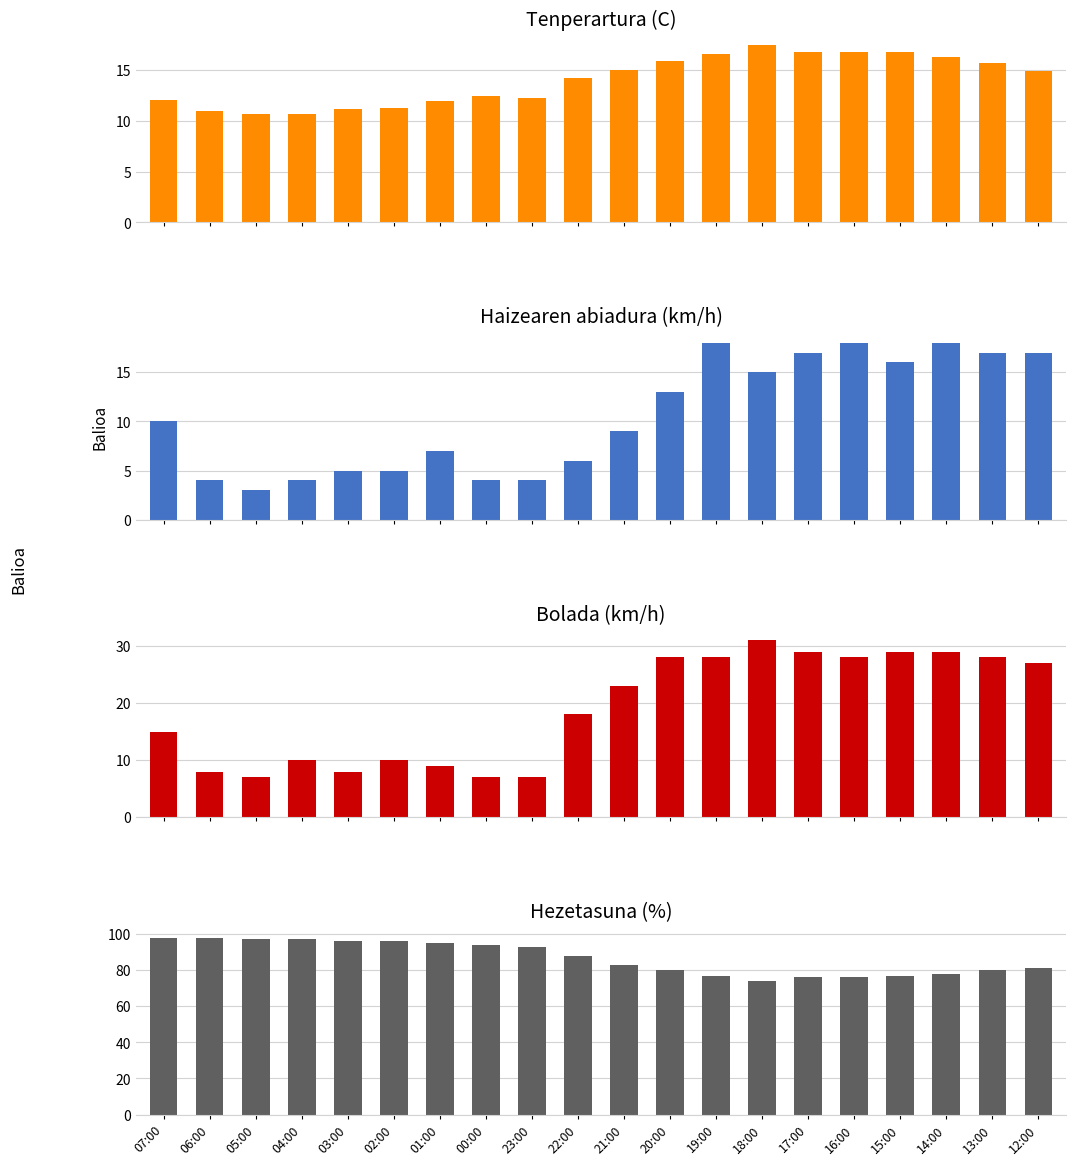

Which series has the largest total across all categories?

Hezetasuna (%)